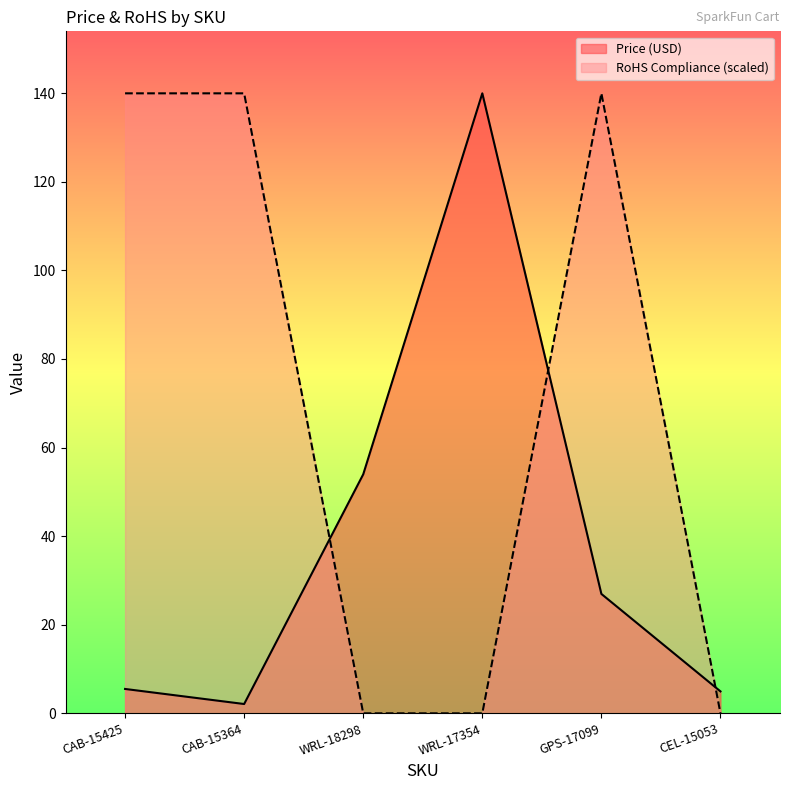

Reading left to right, transcribe all the data shown in this chart.

Price (USD): CAB-15425=5.5	CAB-15364=2.1	WRL-18298=54.0	WRL-17354=139.9	GPS-17099=26.9	CEL-15053=5.0
RoHS Compliance: CAB-15425=139.9	CAB-15364=139.9	WRL-18298=0.0	WRL-17354=0.0	GPS-17099=139.9	CEL-15053=0.0